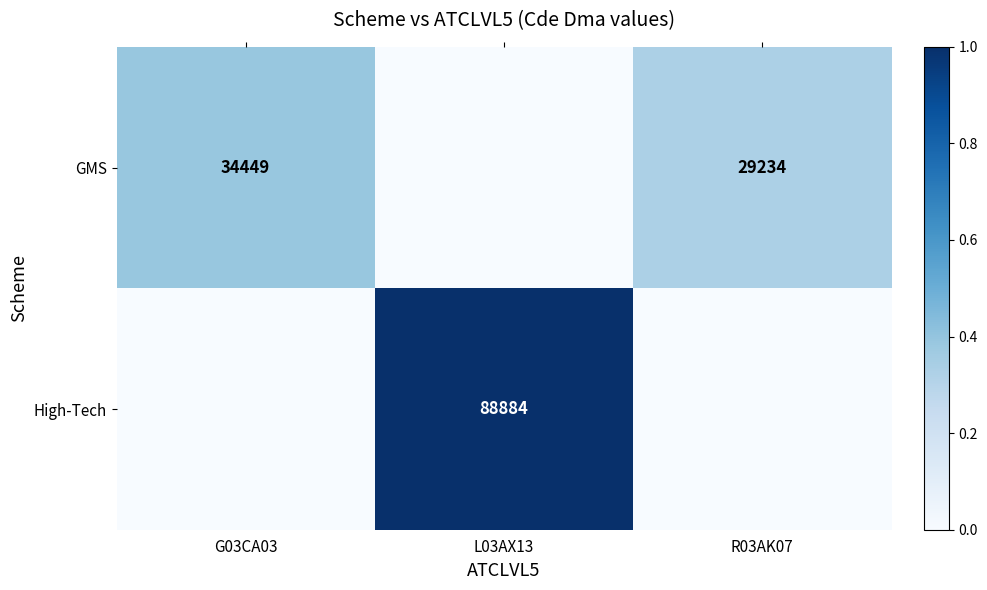

True or false: High-Tech has a value of 151633 at L03AX13.

False